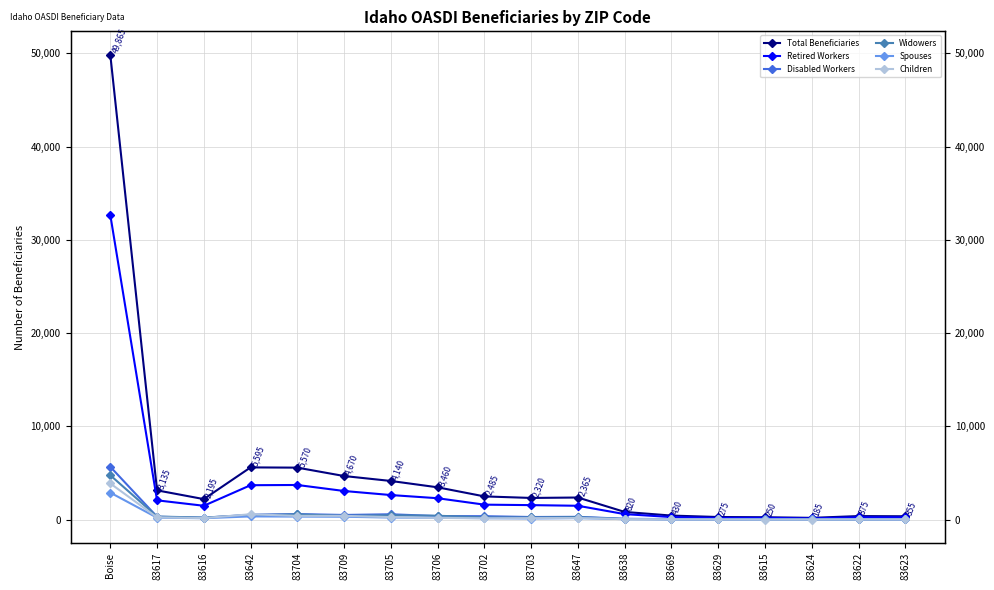

Between 83704 and 83638, which is larger?

83704